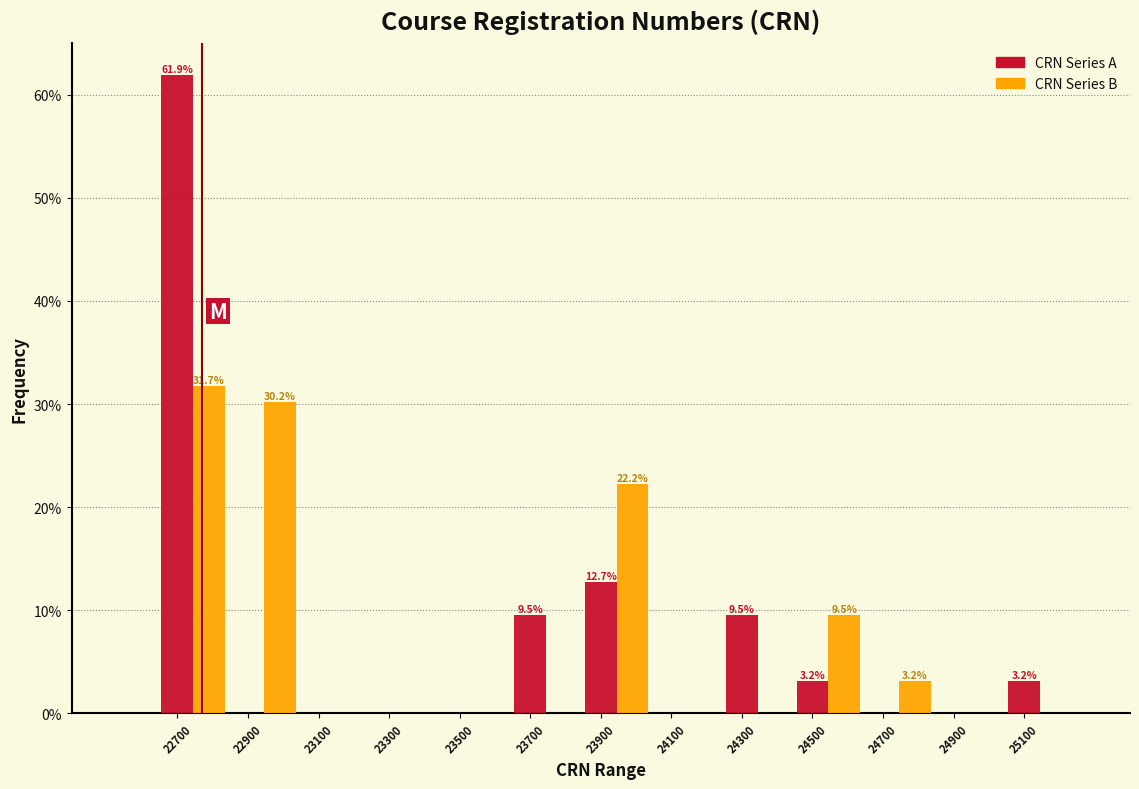

What is the sum of the CRN Series A values at 23500 and 24500?

3.2